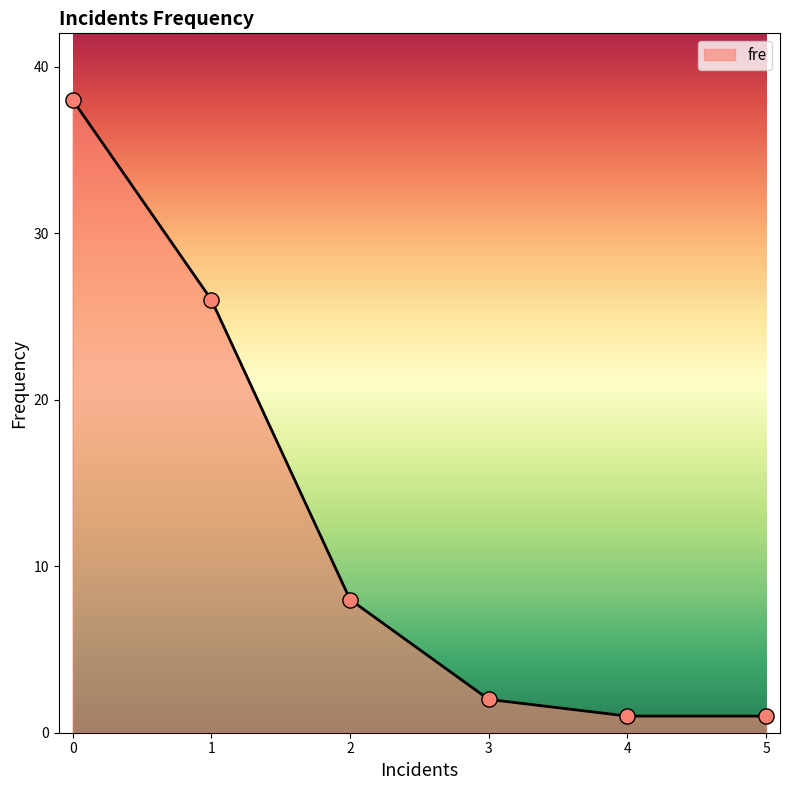

Approximately how many times larger is the value at 2 compared to 4?

8.0